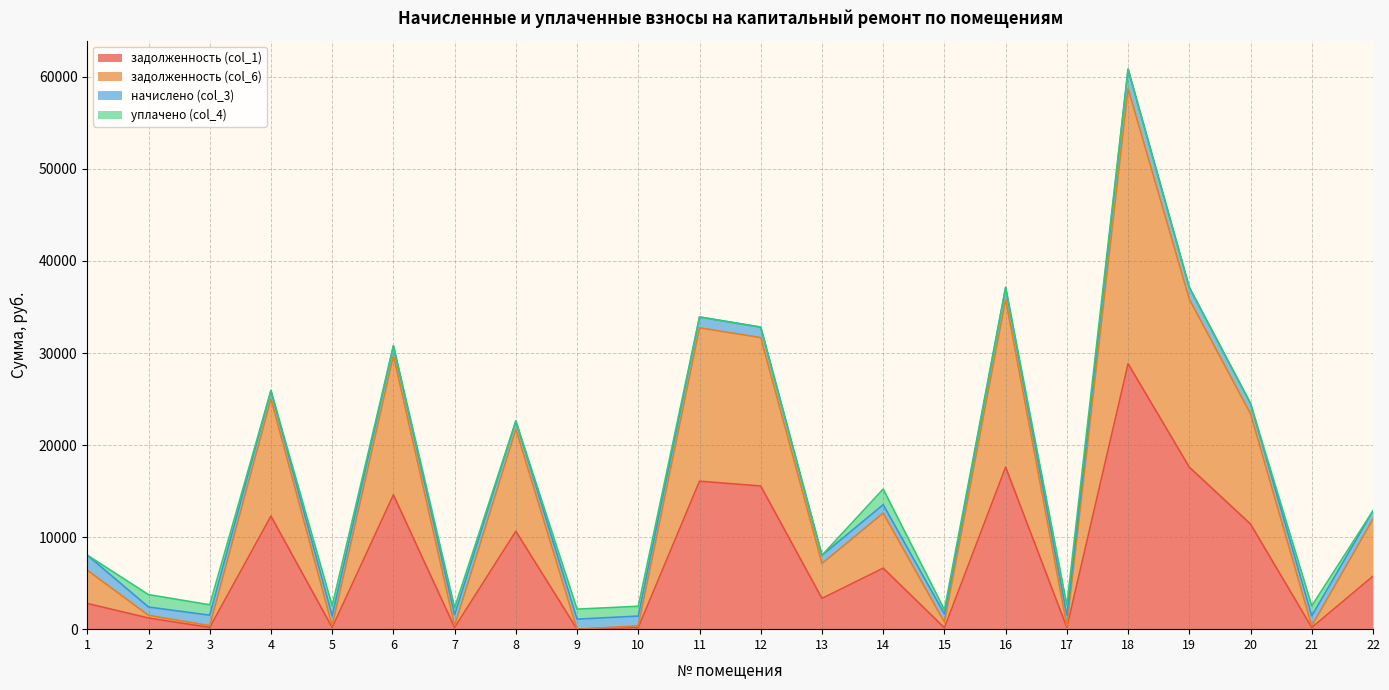

Which label corresponds to the smallest value in the chart?

9